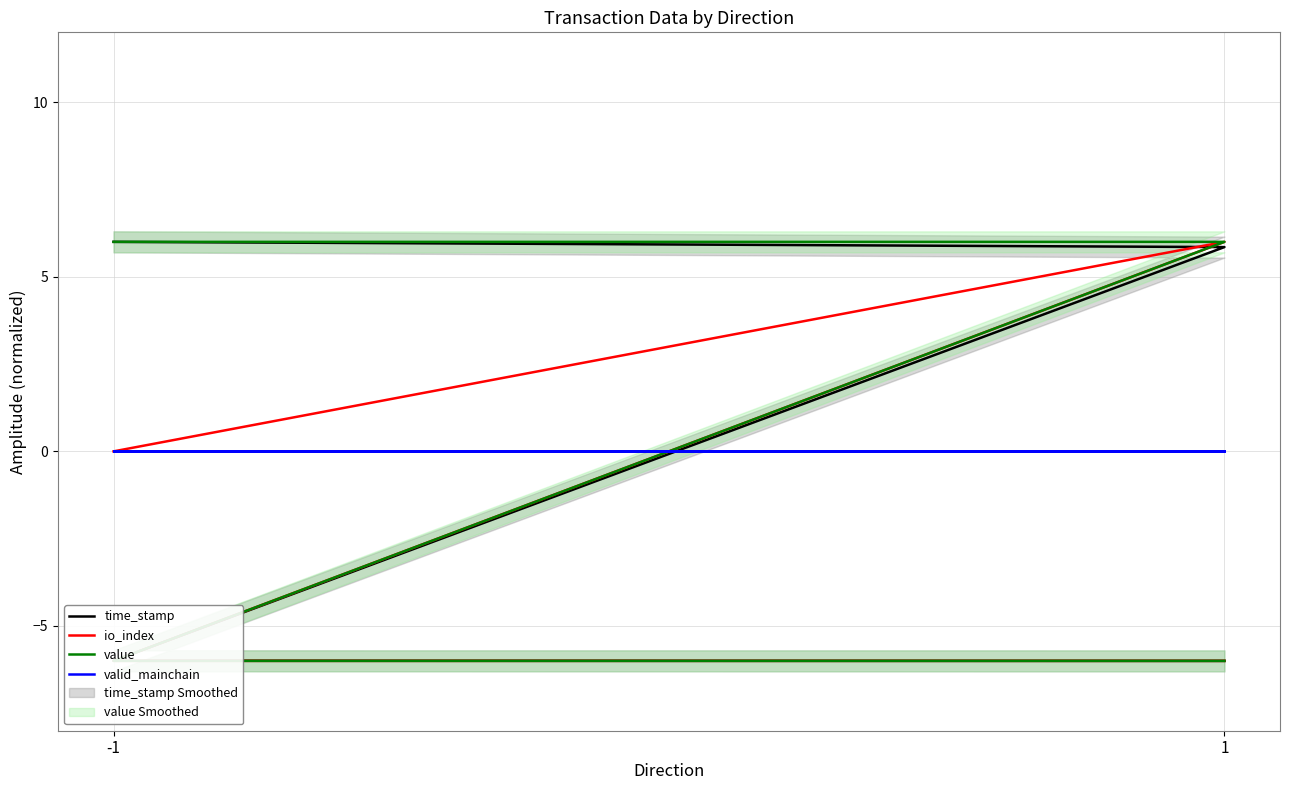

Reading left to right, what are all the values shown in this chart?

time_stamp: 6.0	5.9	-6.0	-6.0
io_index: 0.0	6.0	-6.0	-6.0
value: 6.0	6.0	-6.0	-6.0
valid_mainchain: 0.0	0.0	0.0	0.0